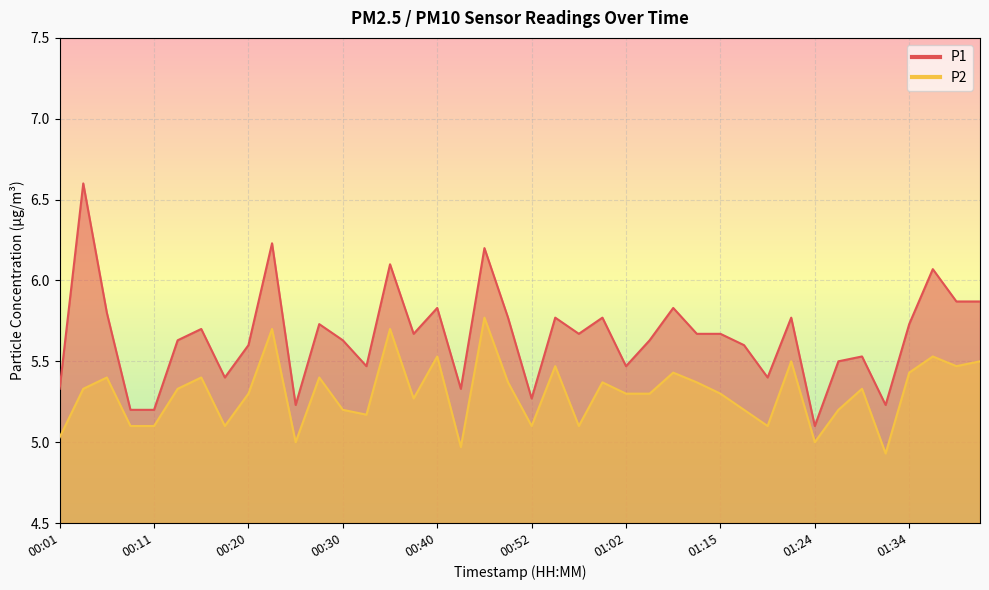

The P2 series shows 1.2 at 00:03. True or false?

False